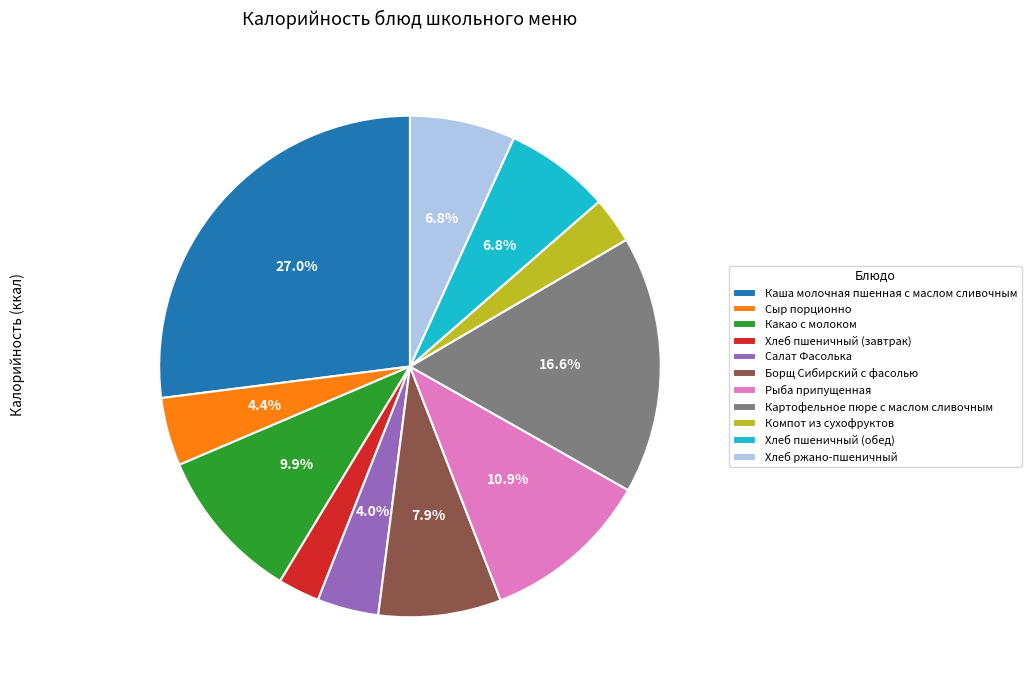

What is the ratio of the value at Хлеб пшеничный (обед) to the value at Рыба припущенная?

0.6